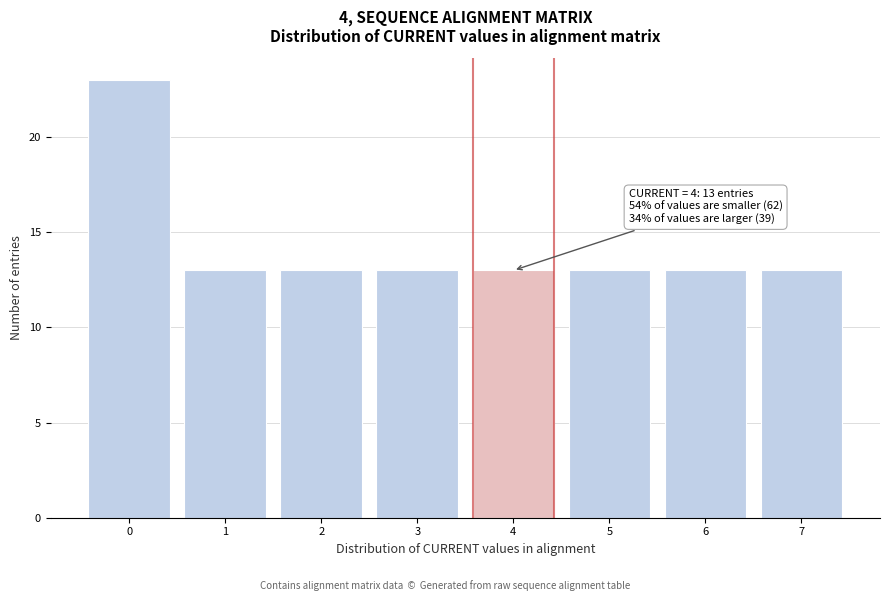

Reading left to right, transcribe all the data shown in this chart.

0=23	1=13	2=13	3=13	4=13	5=13	6=13	7=13